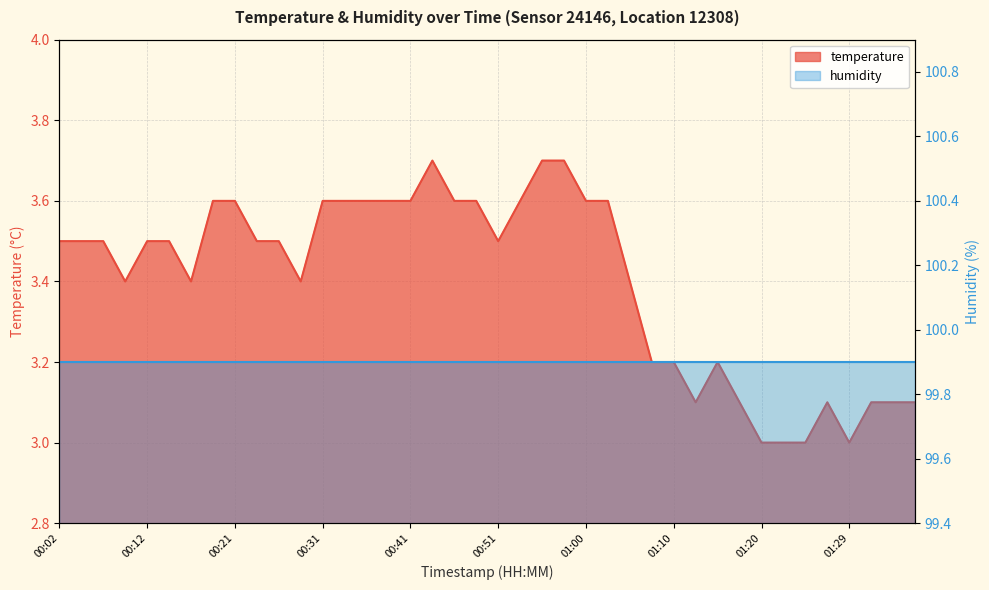

Approximately how many times larger is the value at 01:37 compared to 00:02?

0.9